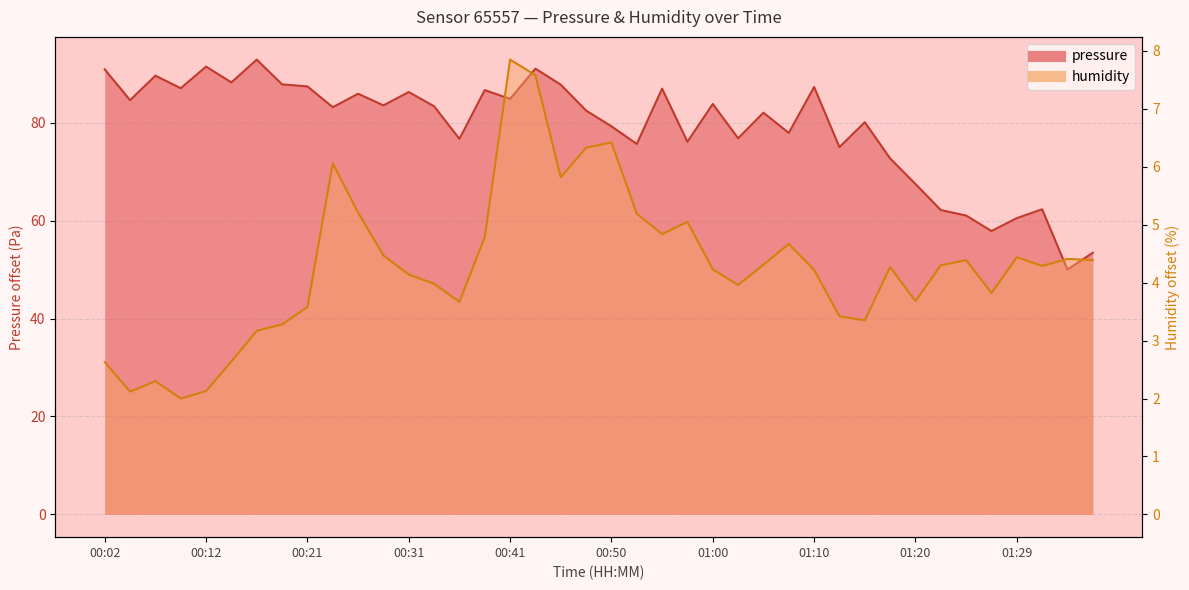

True or false: humidity and pressure cross at least once.

False